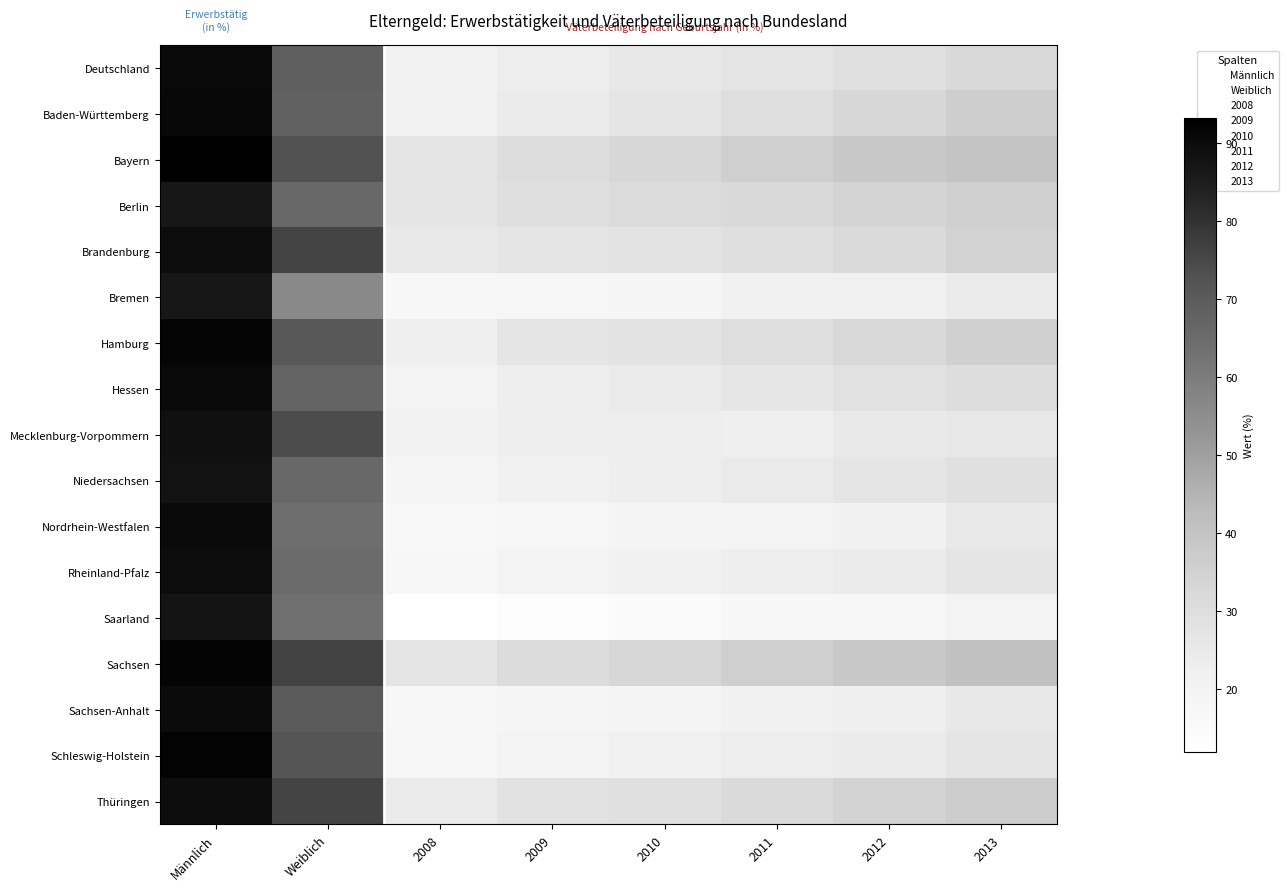

How many distinct data groups are displayed?

17